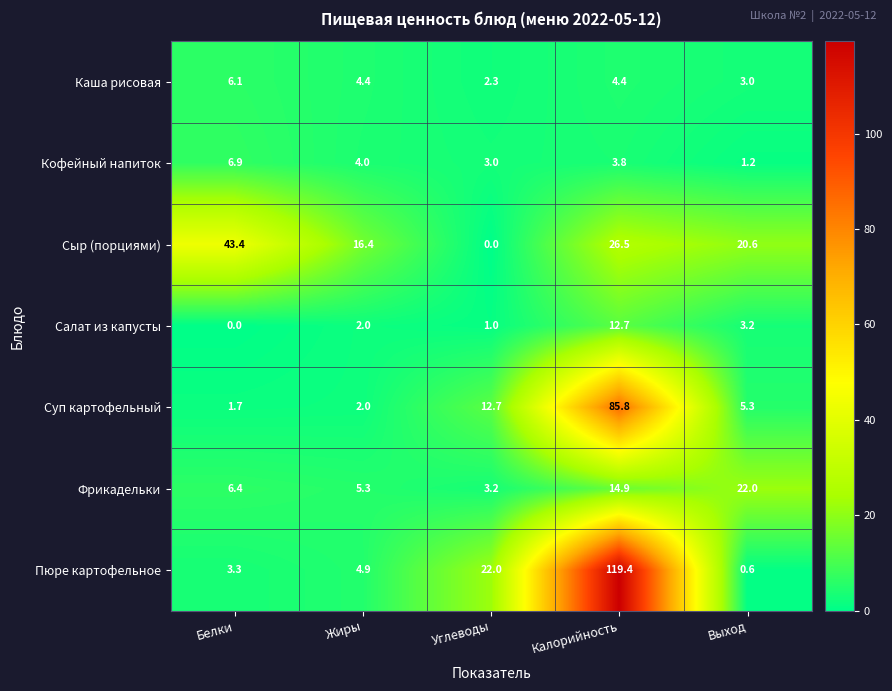

Where is Фрикадельки nearest to the value 12?

Калорийность